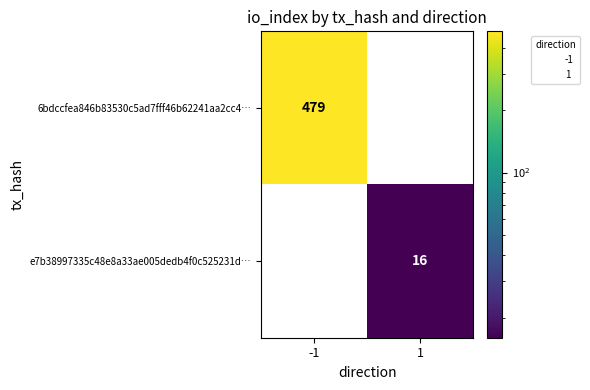

How many values in the 6bdccfea846b83530c5ad7fff46b62241aa2cc4… series are below 479?

1